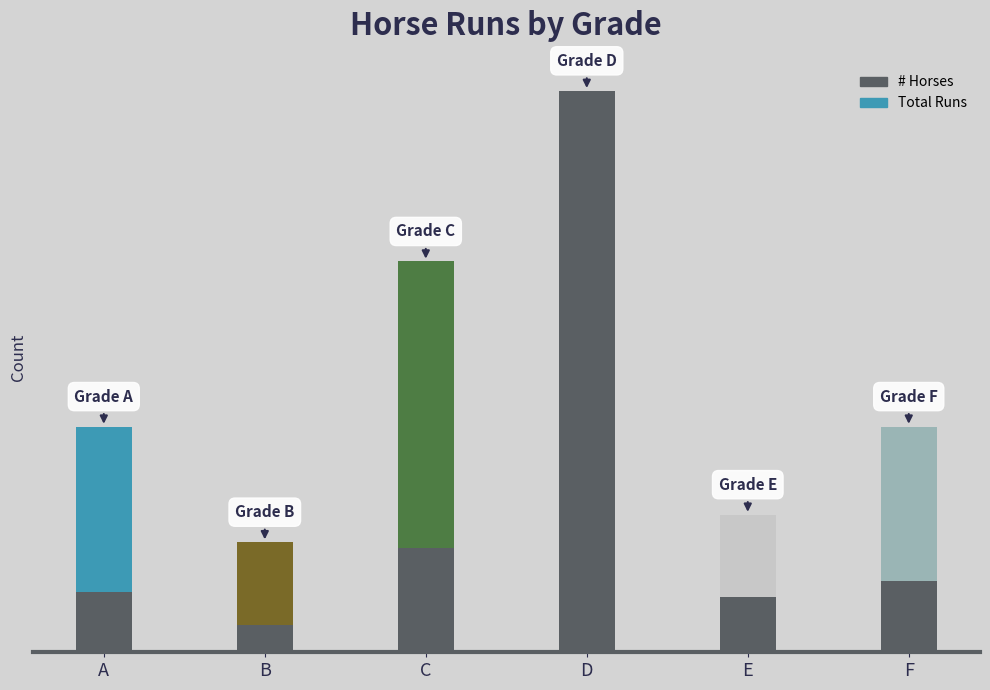

Does the chart contain any negative values?

No